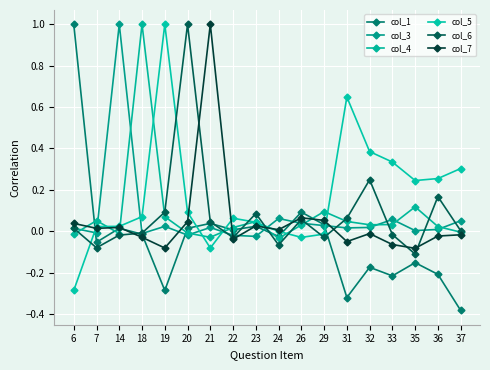

What is the value of the col_6 point at the 13th from the left?

0.1